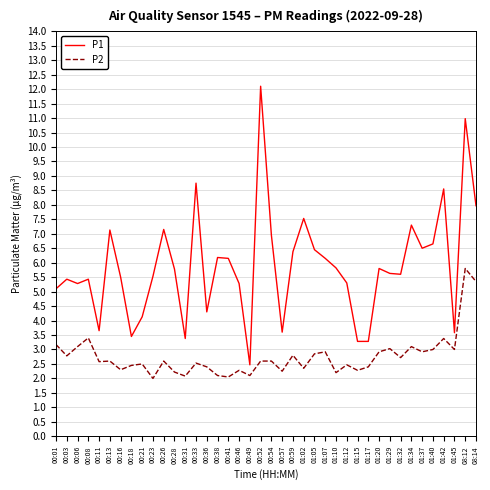

What is the minimum value for P2?

2.0